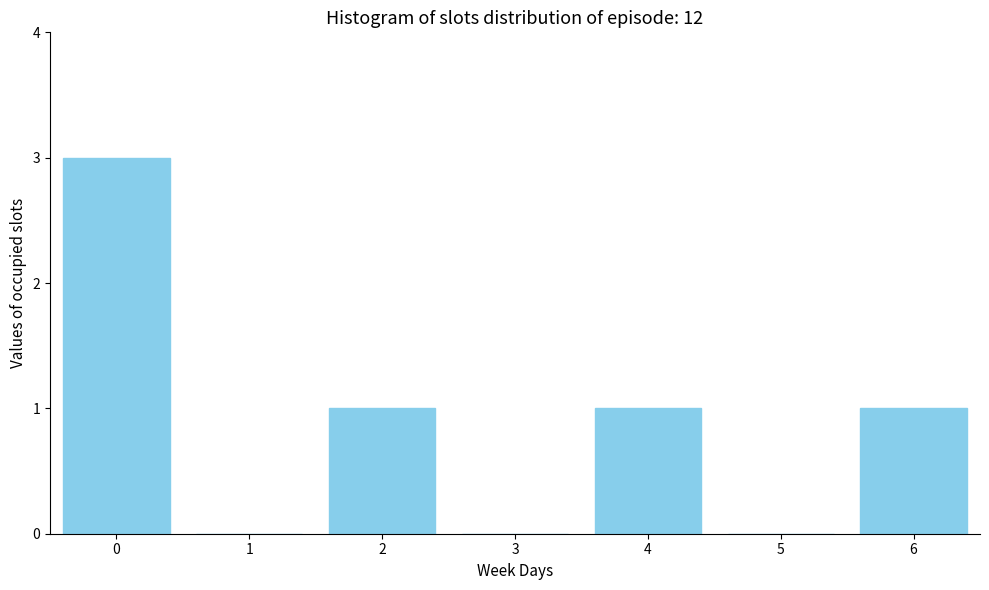

Reading left to right, list all the values displayed in this chart.

0=3	1=0	2=1	3=0	4=1	5=0	6=1